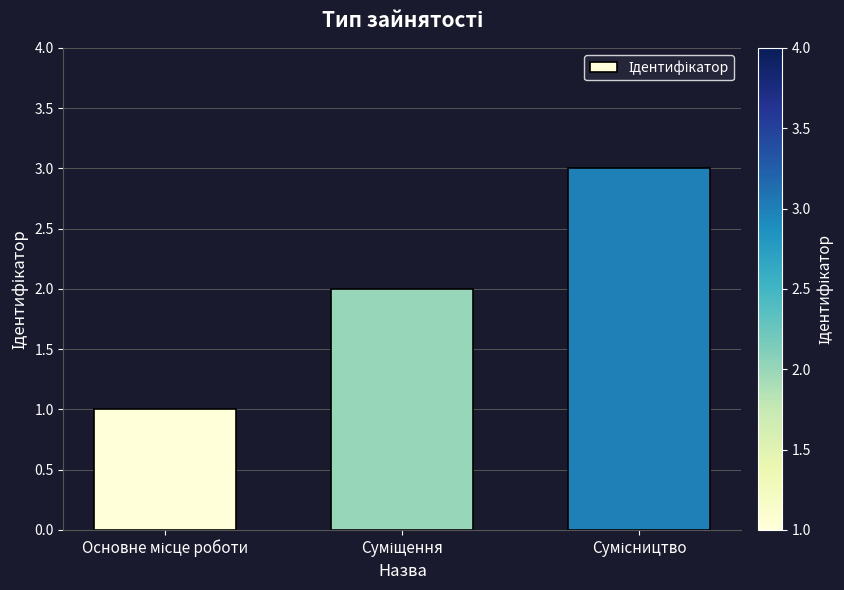

How many series are shown in this chart?

1